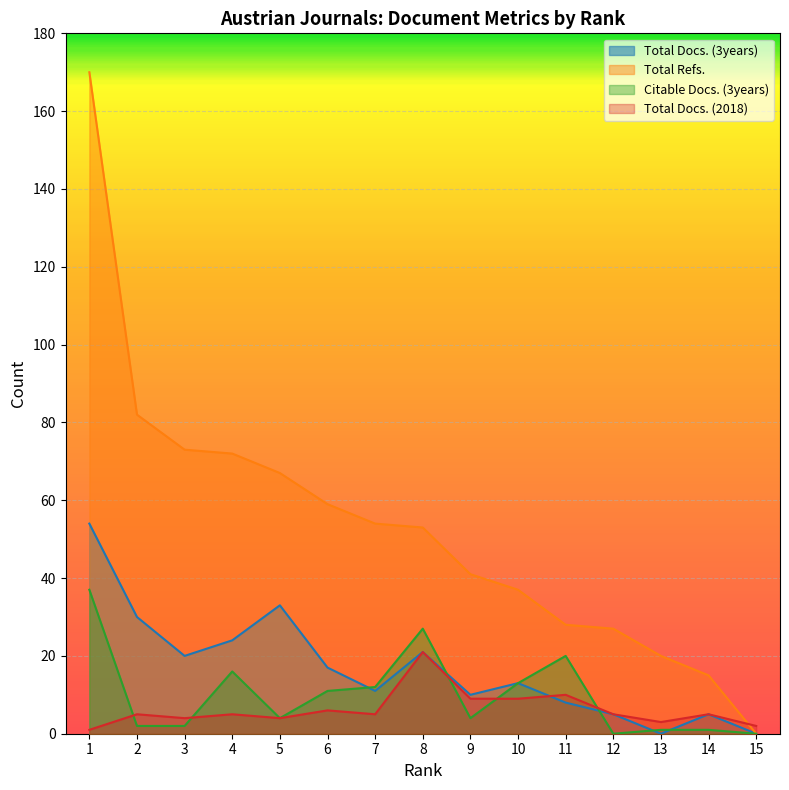

Reading left to right, what are all the values shown in this chart?

Total Docs. (3years): 54	30	20	24	33	17	11	21	10	13	8	5	0	5	0
Total Refs.: 170	82	73	72	67	59	54	53	41	37	28	27	20	15	0
Citable Docs. (3years): 37	2	2	16	4	11	12	27	4	13	20	0	1	1	0
Total Docs. (2018): 1	5	4	5	4	6	5	21	9	9	10	5	3	5	2